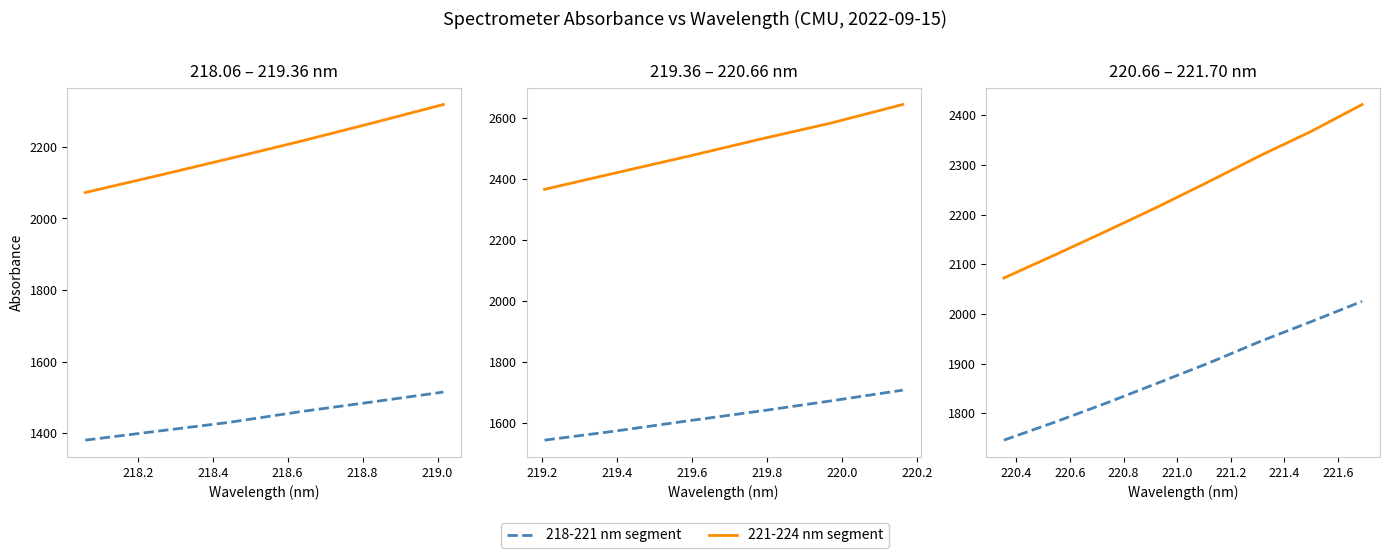

True or false: 218-221 nm segment has more than 2 points higher than both neighbors.

False